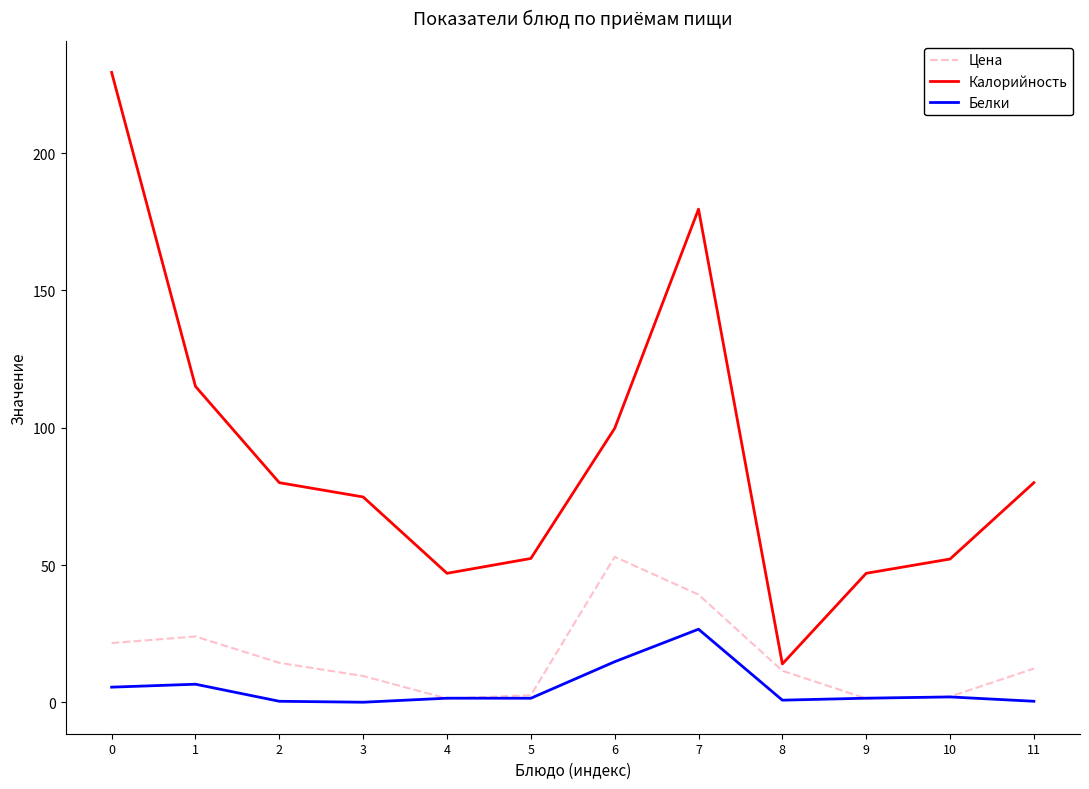

What value does the Калорийность series have at 3?

74.8